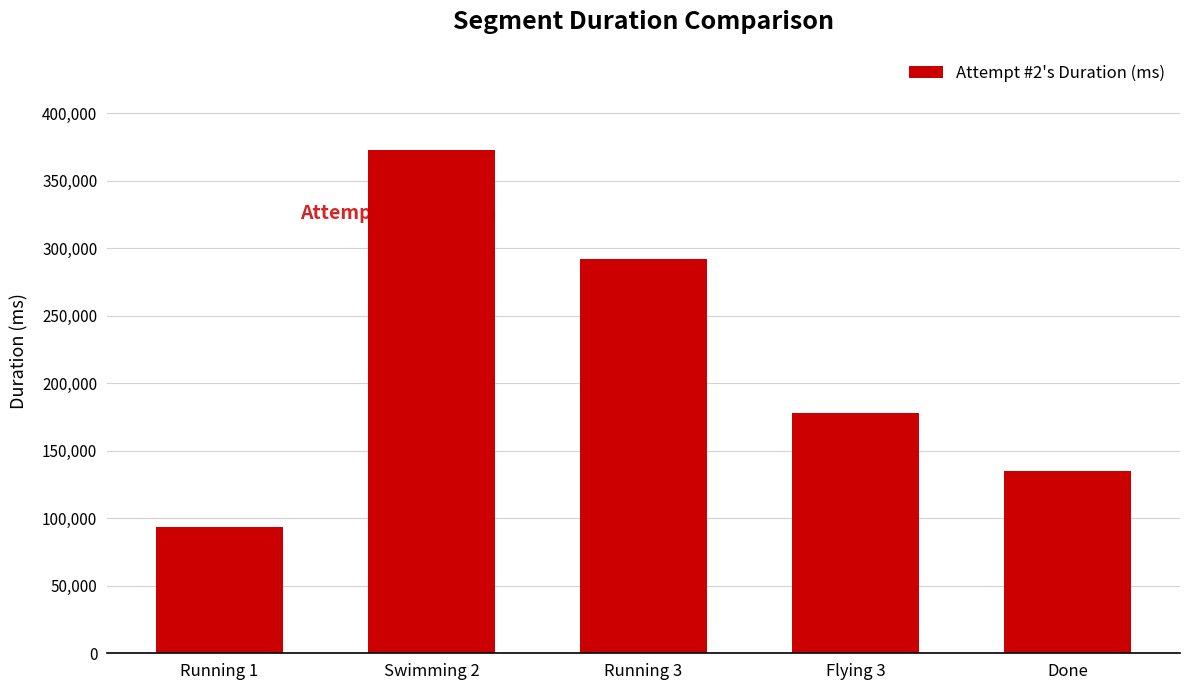

How many categories are shown in the chart?

5